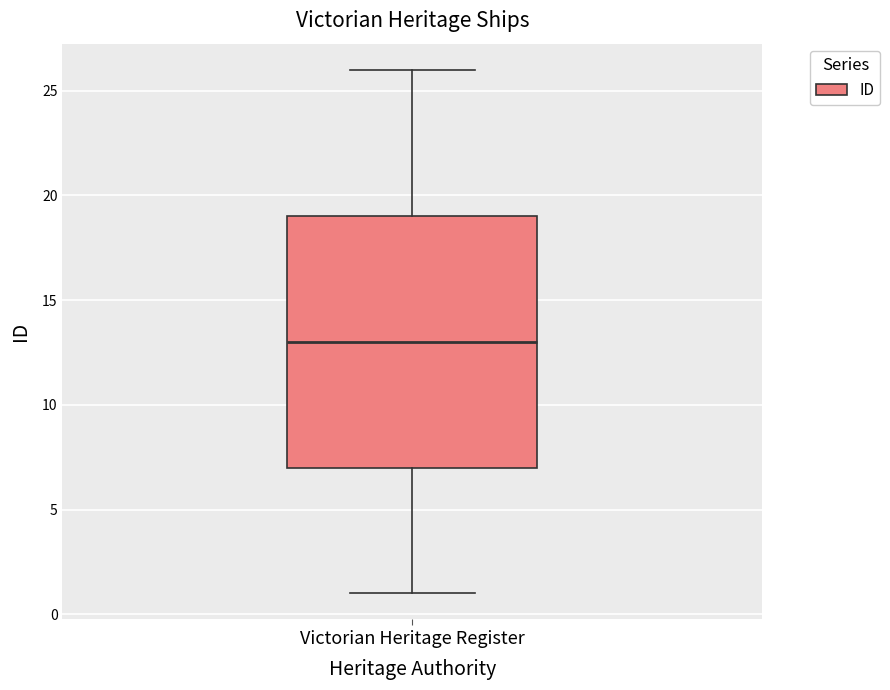

Transcribe this box plot: give where the median line is, the range the box spans, and where the two whiskers end, as read against the y-axis. The values are not printed on the chart, so give them approximately, as read against the axis.

median 13, box 7 to 19, whiskers 1 to 26